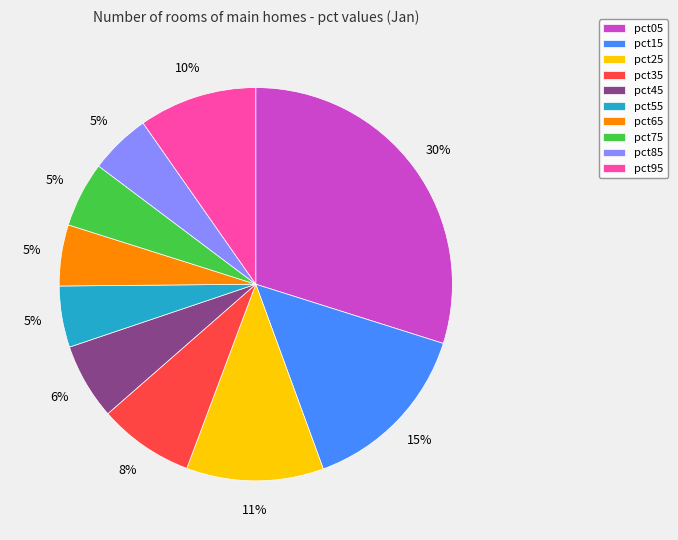

Which slice is the largest?

pct05